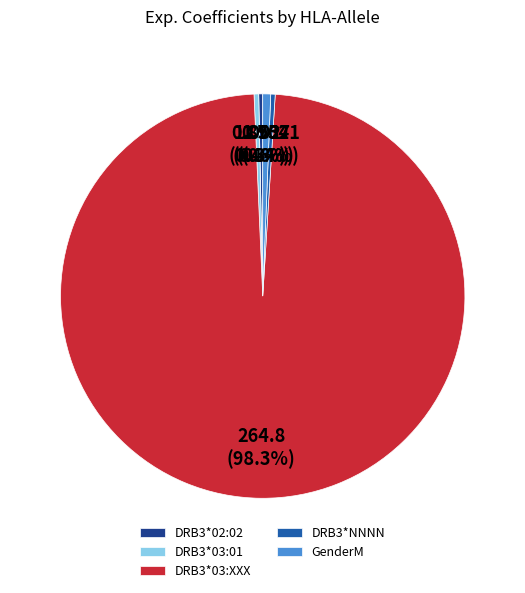

Combined, what portion of the pie is DRB3*03:01 and DRB3*02:02?

0.7%